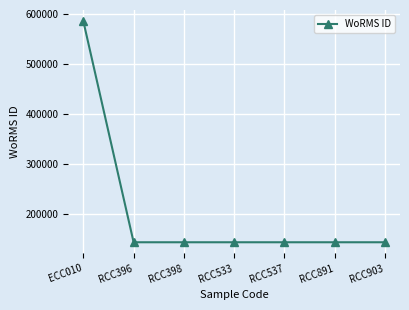

Reading left to right, extract all data points from this chart.

ECC010=585403	RCC396=143947	RCC398=143947	RCC533=143947	RCC537=143947	RCC891=143947	RCC903=143947